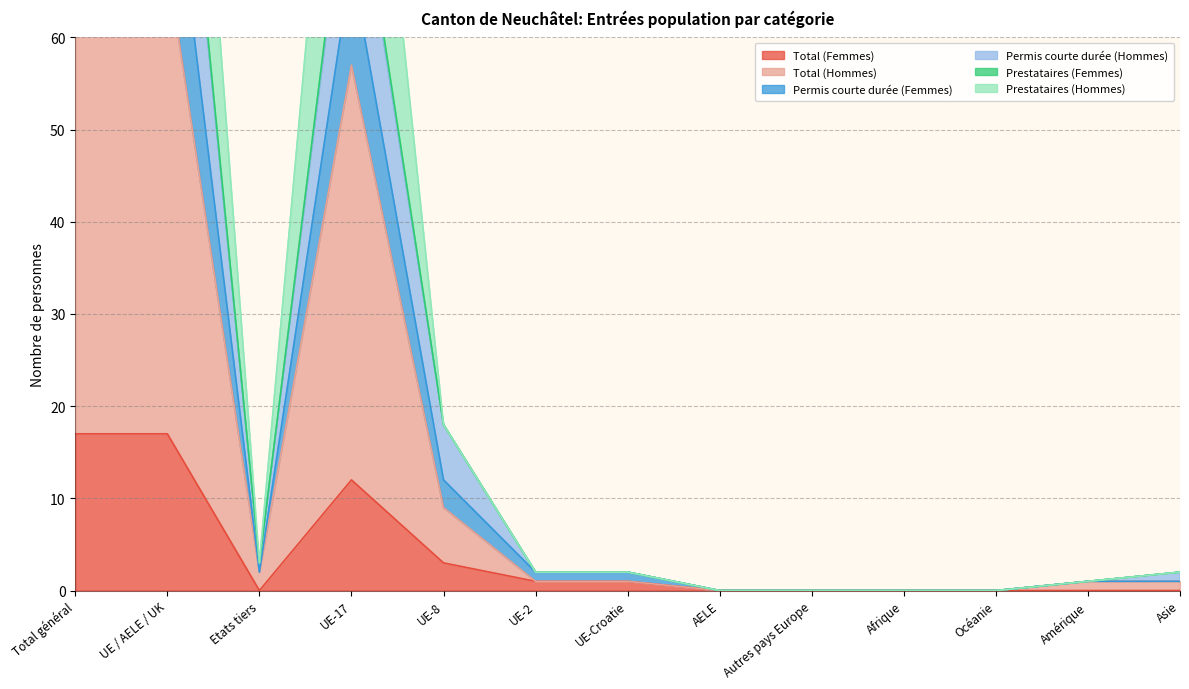

What is the highest value of the Permis courte durée (Femmes) series?

107